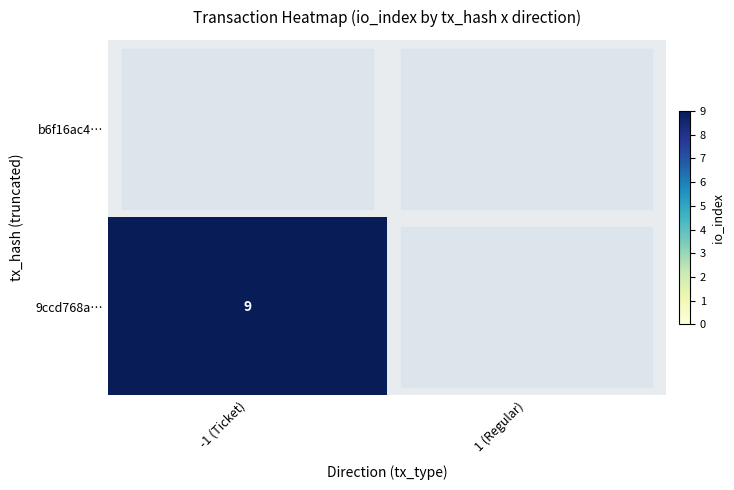

Is it true that 9ccd768a… equals 3 at 1 (Regular)?

False